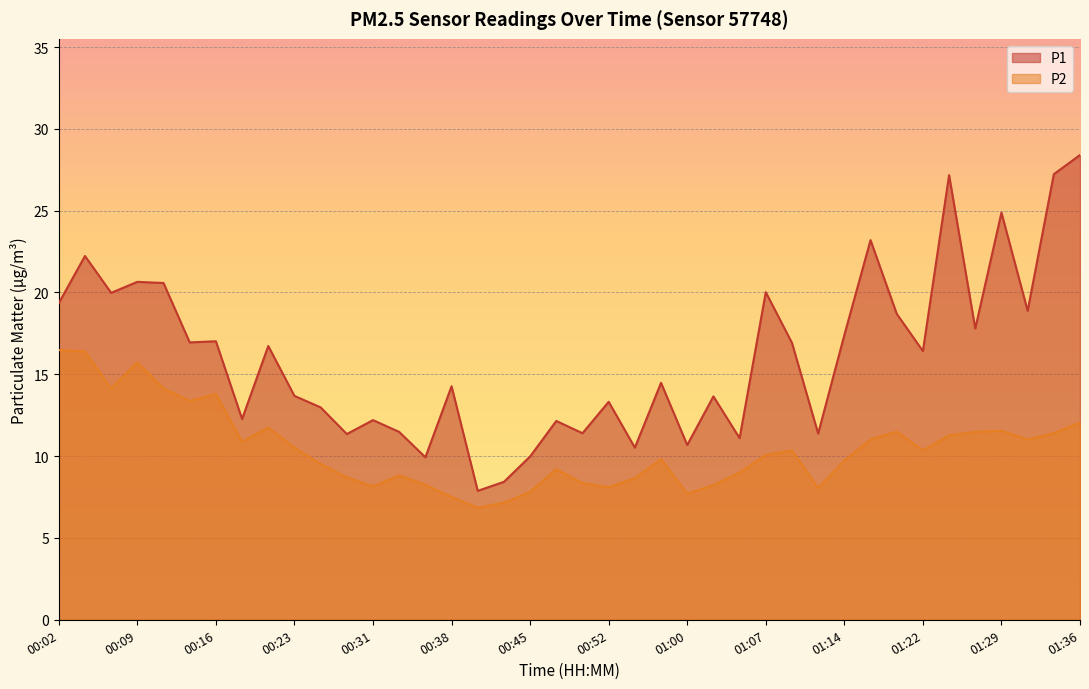

What is the minimum value for P2?

6.8